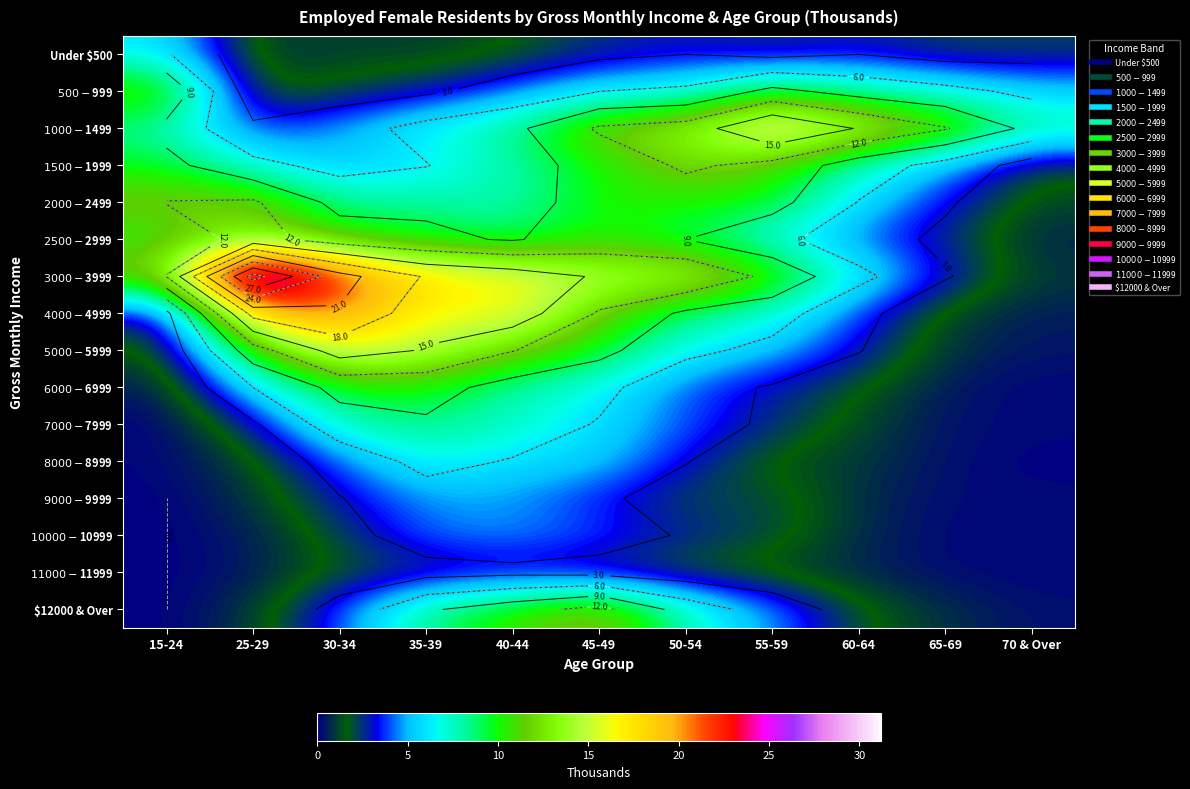

Is the value of $12000 & Over at 40-44 greater than the value of $1500-$1999 at 60-64?

Yes